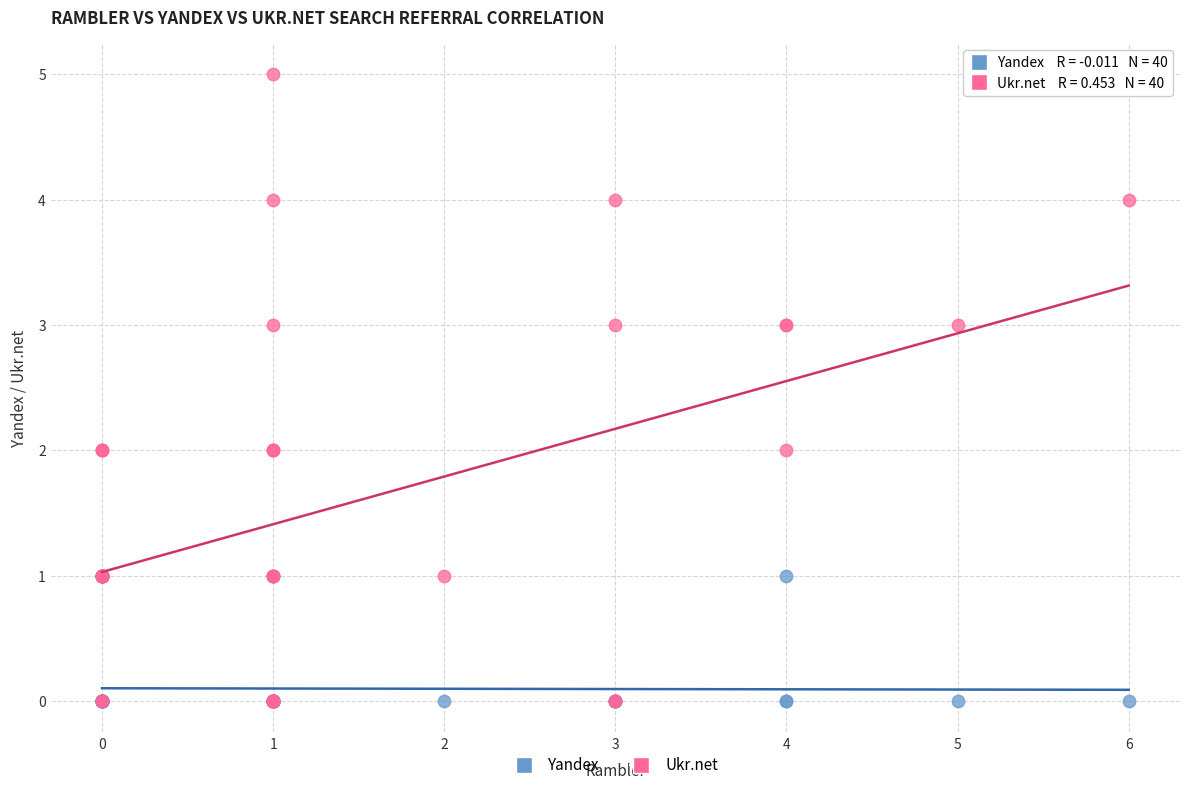

What are all the series names shown in the legend?

Yandex, Ukr.net